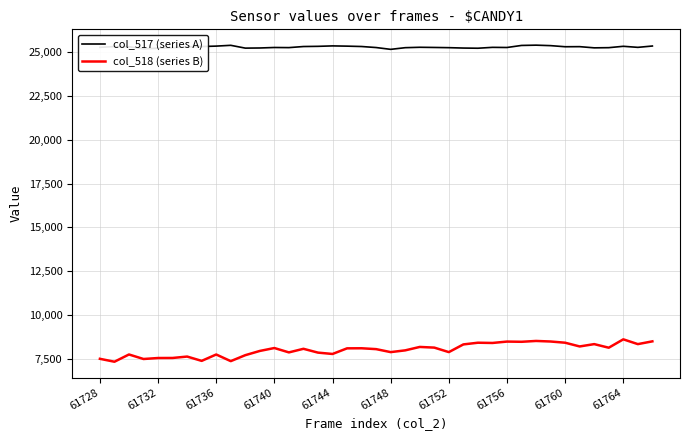

List the series in order of their peak value, lowest first.

col_518 (series B), col_517 (series A)